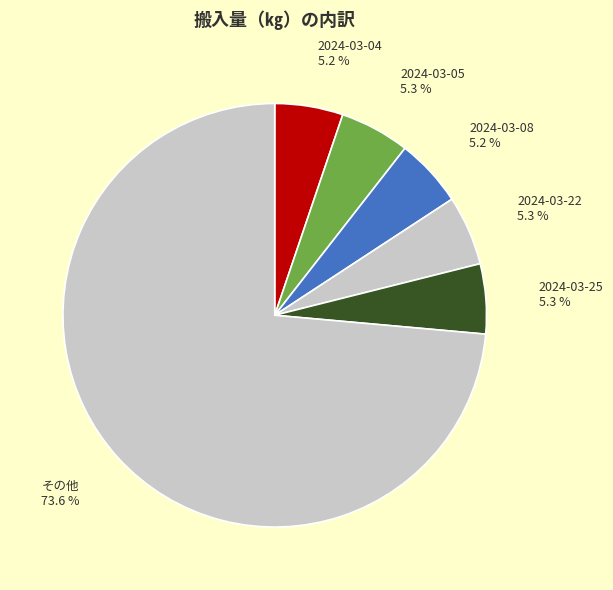

Does 2024-03-04 account for over 50% of the chart?

No